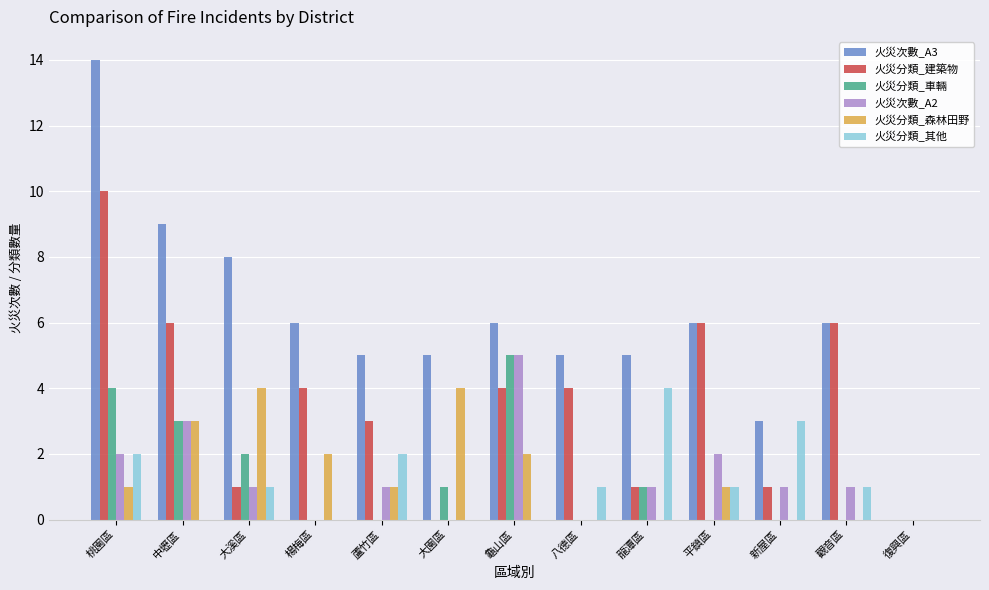

How many distinct data groups are displayed?

6